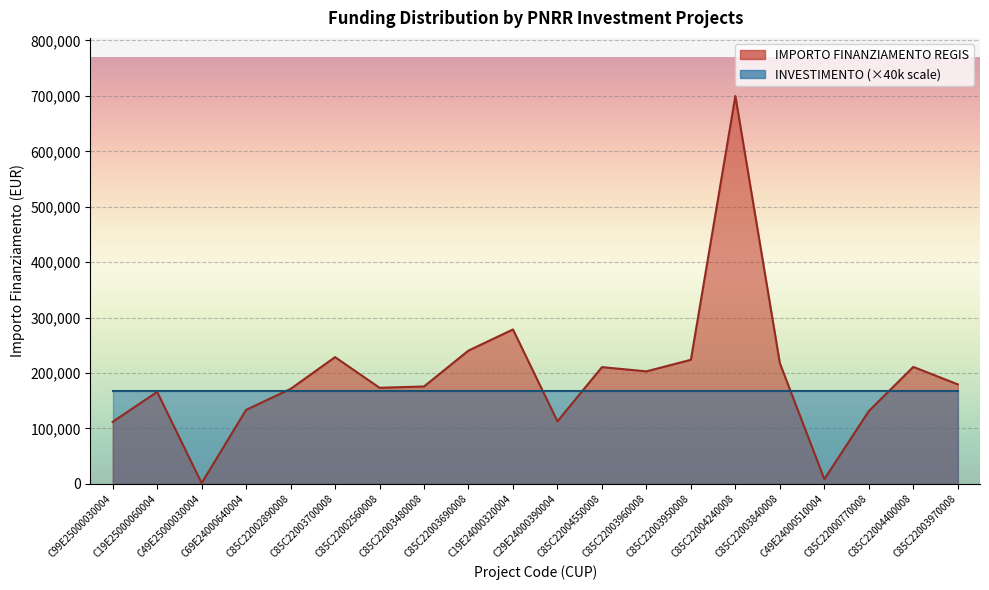

How many points are higher than both their immediate neighbors (excluding endpoints)?

6